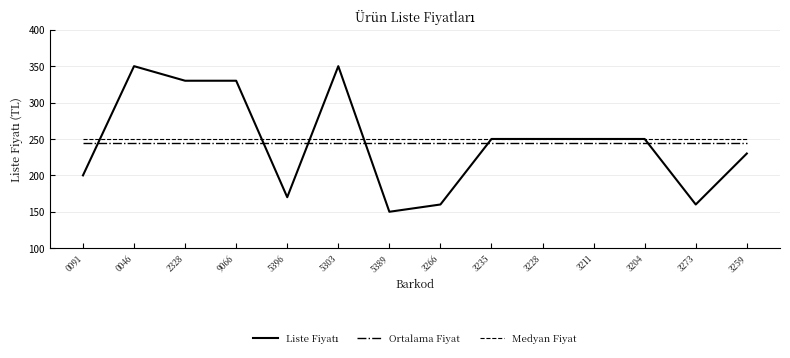

True or false: Medyan Fiyat and Ortalama Fiyat intersect in this chart.

False